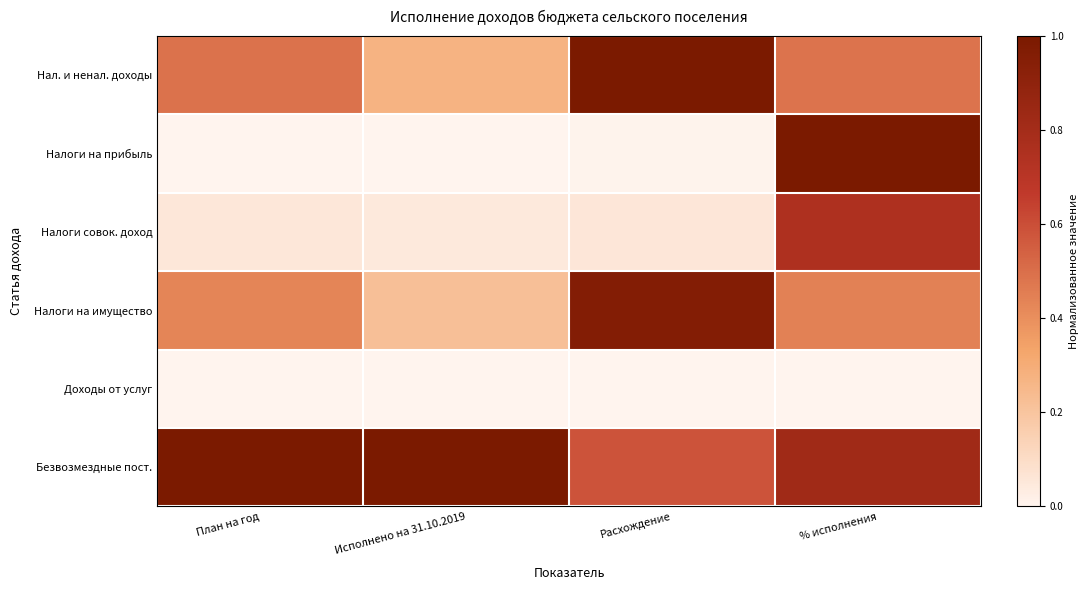

Reading right to left, extract all data points from this chart.

Нал. и ненал. доходы: % исполнения=0.5	Расхождение=1.0	Исполнено на 31.10.2019=0.3	План на год=0.5
Налоги на прибыль: % исполнения=1.0	Расхождение=0.0	Исполнено на 31.10.2019=0.0	План на год=0.0
Налоги совок. доход: % исполнения=0.8	Расхождение=0.1	Исполнено на 31.10.2019=0.0	План на год=0.1
Налоги на имущество: % исполнения=0.4	Расхождение=1.0	Исполнено на 31.10.2019=0.2	План на год=0.4
Доходы от услуг: % исполнения=0.0	Расхождение=0.0	Исполнено на 31.10.2019=0.0	План на год=0.0
Безвозмездные пост.: % исполнения=0.8	Расхождение=0.6	Исполнено на 31.10.2019=1.0	План на год=1.0